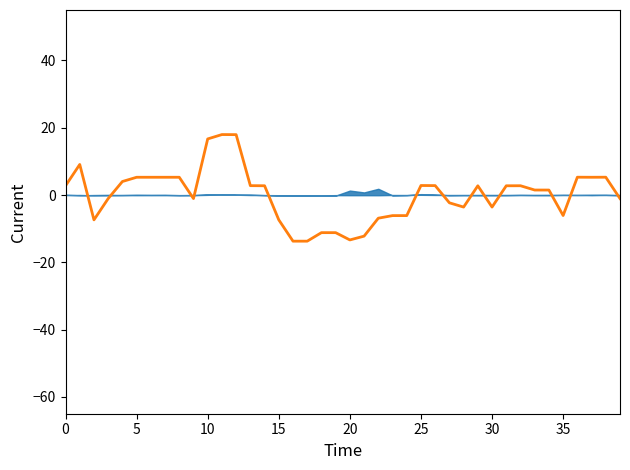

What is the difference between the second highest and minimum values?

31.7